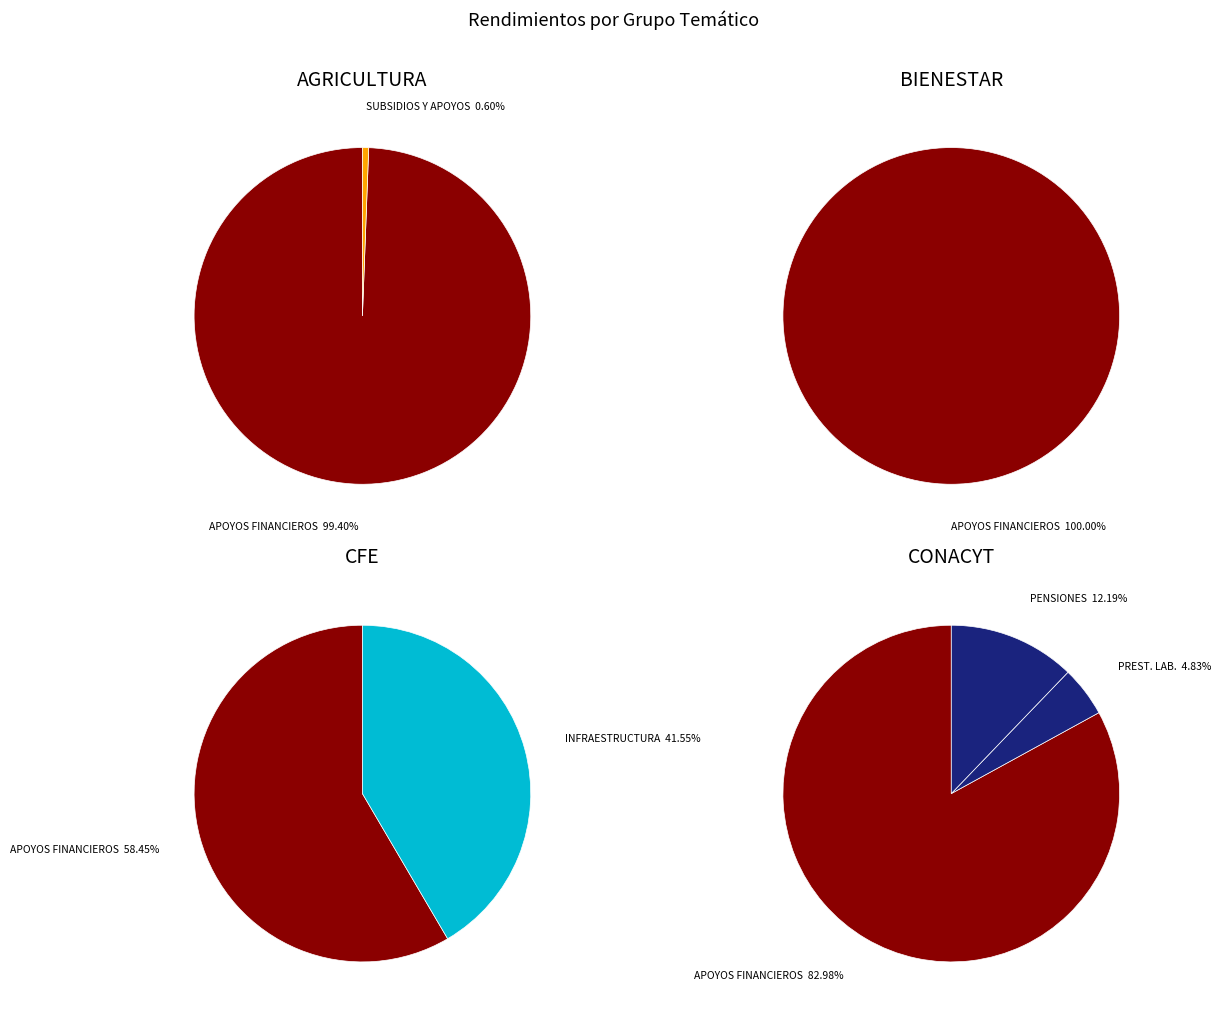

How many segments does this pie chart have?

5